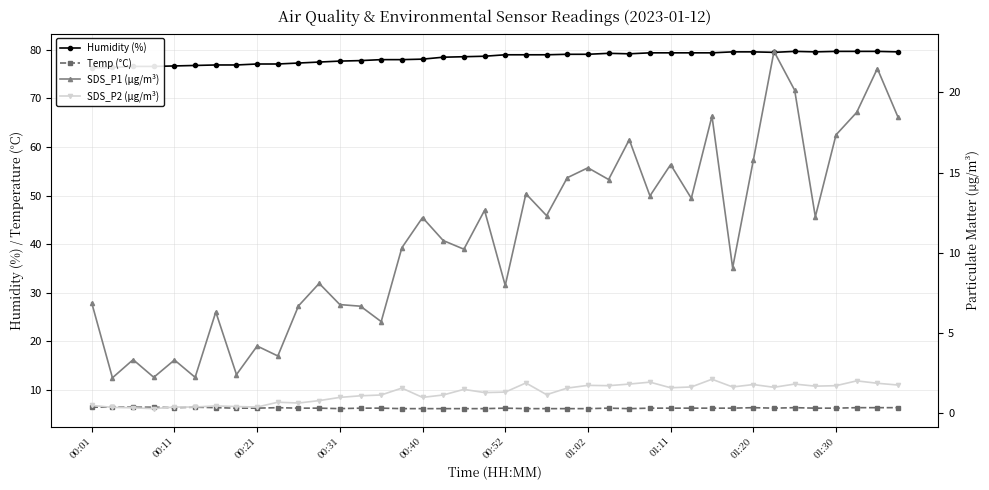

What is the minimum value for Temp (°C)?

6.1